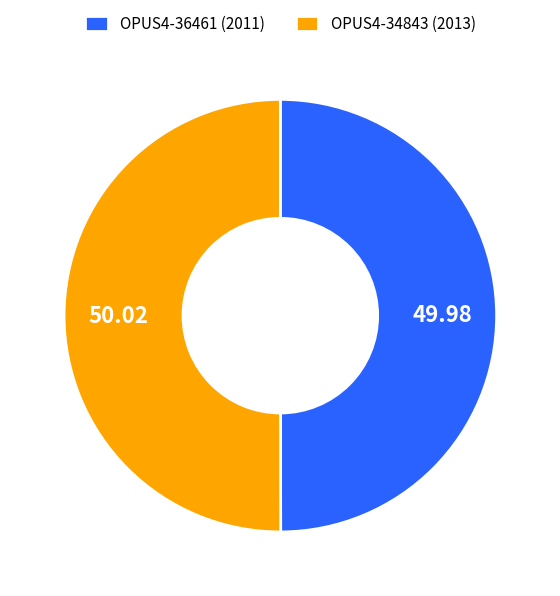

Combined, do OPUS4-34843 (2013) and OPUS4-36461 (2011) account for over 50%?

Yes